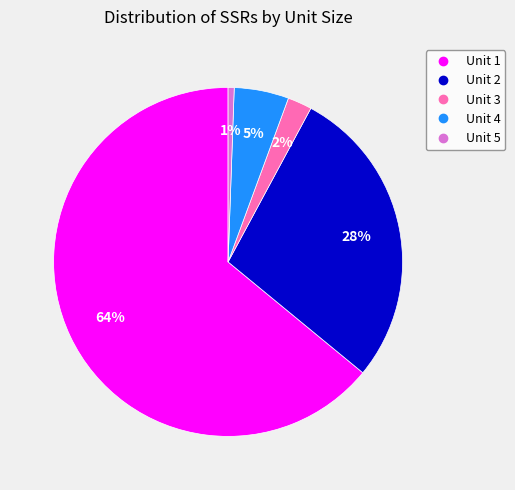

Which has a higher value, Unit 4 or Unit 3?

Unit 4